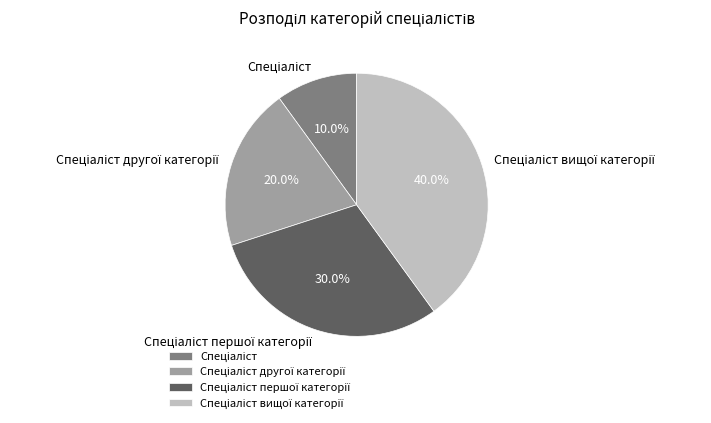

Does any single category account for the majority?

No